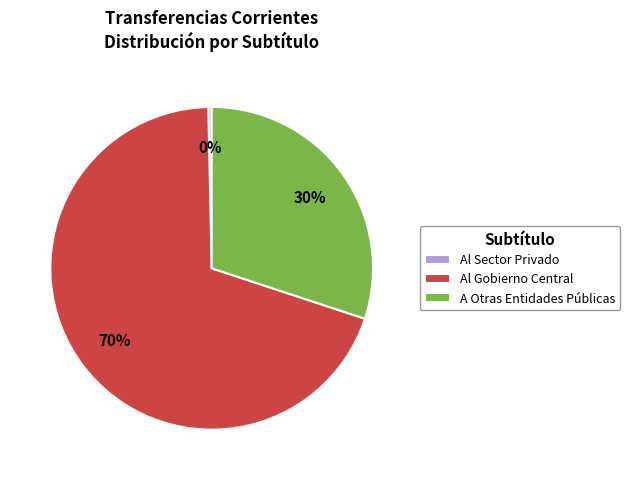

Is there any slice that represents more than half of the pie?

Yes